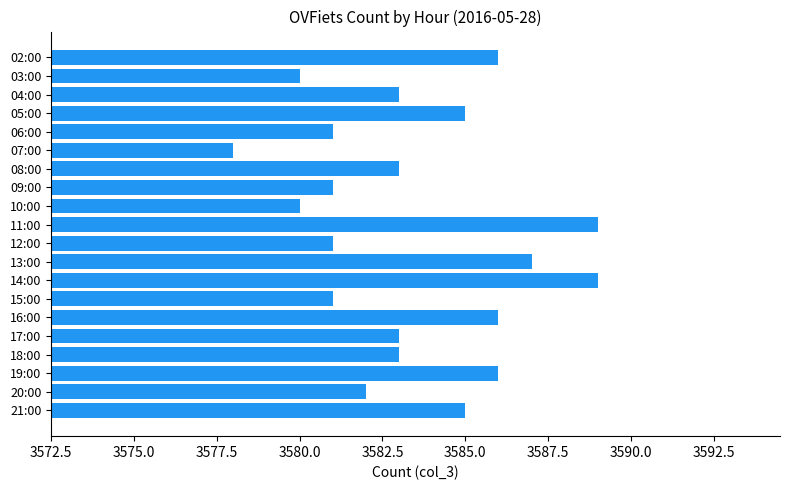

Approximately how many times larger is the value at 05:00 compared to 07:00?

1.0